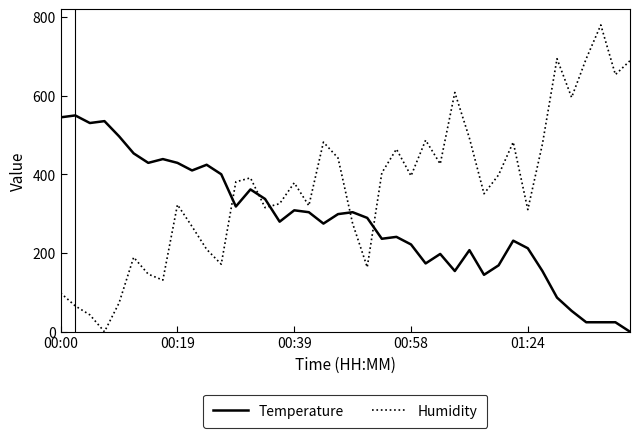

In Humidity, how many points are lower than both neighbors (excluding endpoints)?

12